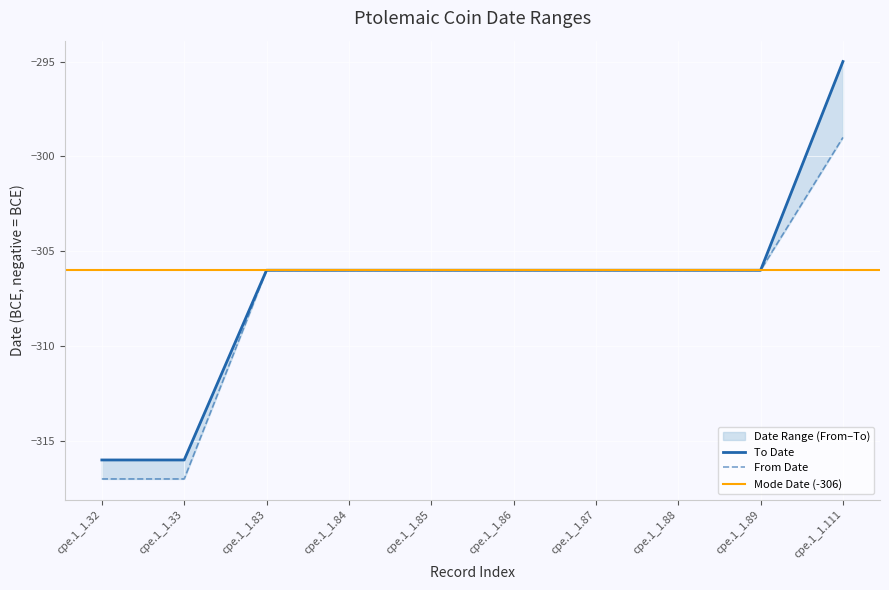

Which label corresponds to the largest value in the chart?

cpe.1_1.111